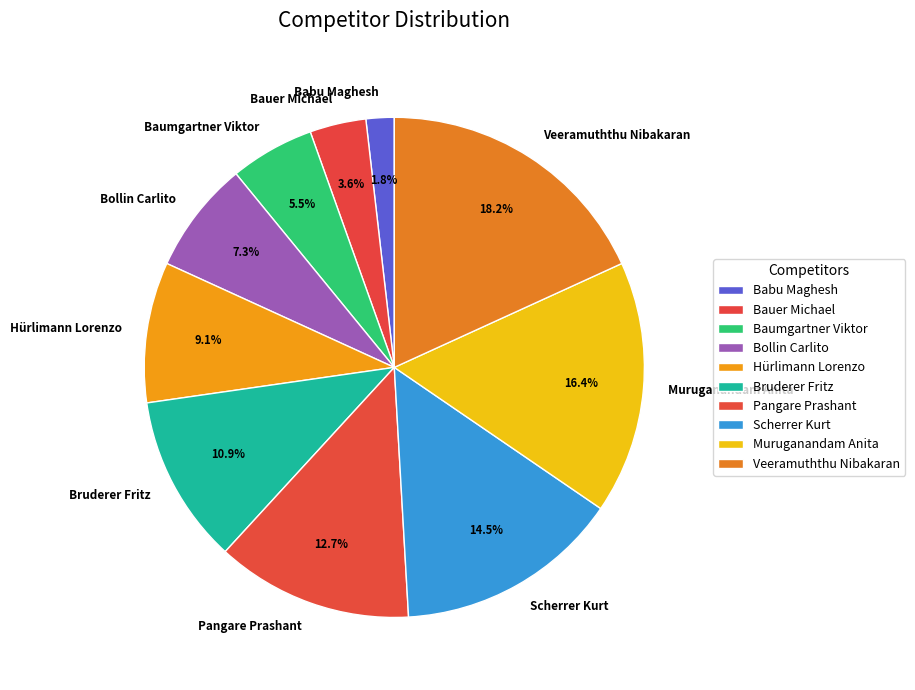

What percentage is NOT represented by Scherrer Kurt?

85.5%